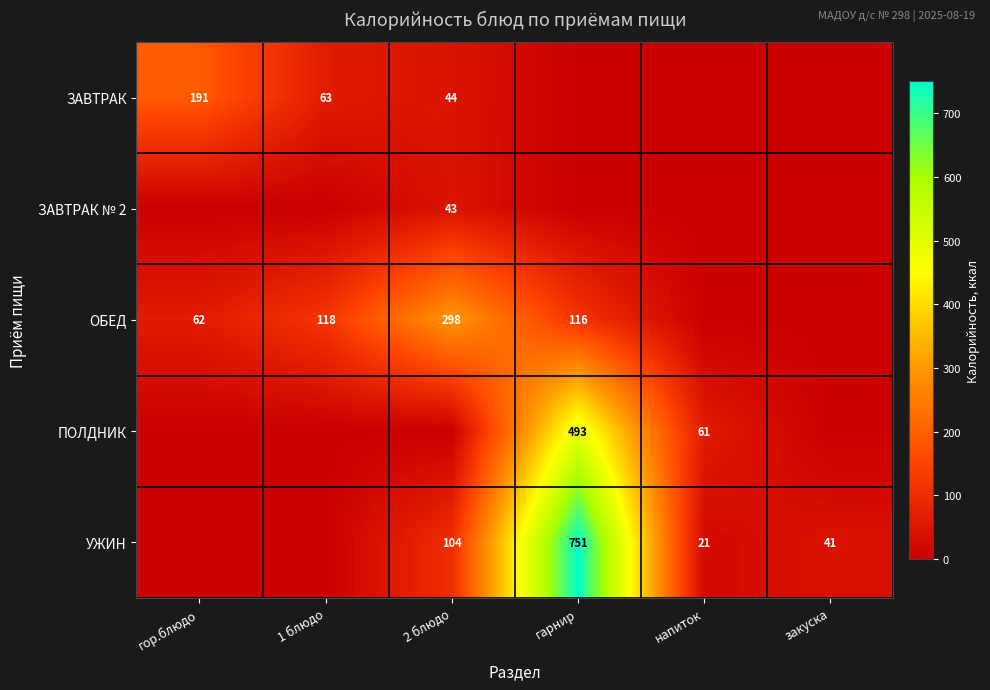

True or false: ПОЛДНИК has a value of 493 at гарнир.

True